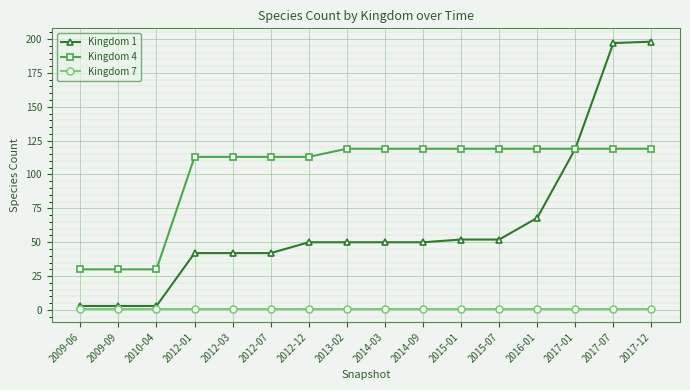

True or false: Kingdom 4 and Kingdom 7 cross at least once.

False